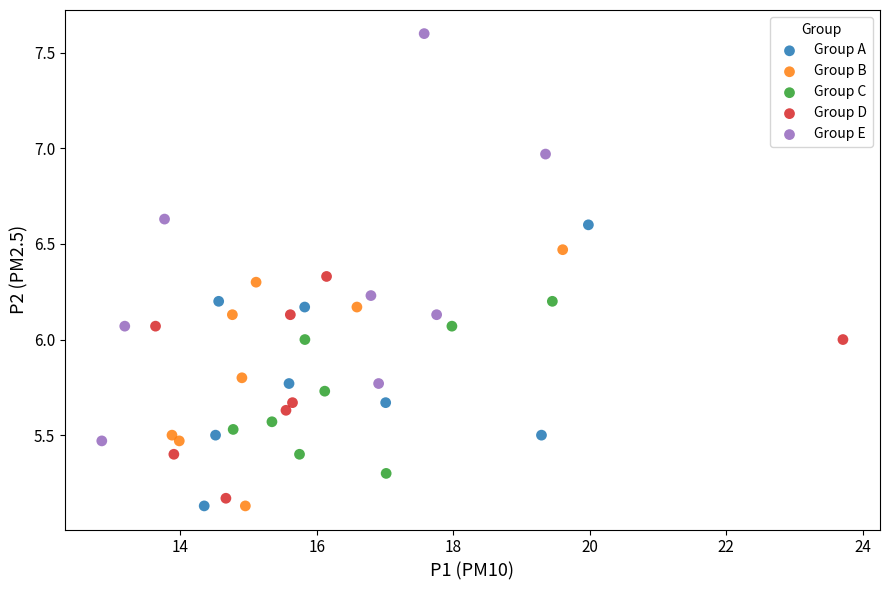

Which series contains the highest Y value?

Group E